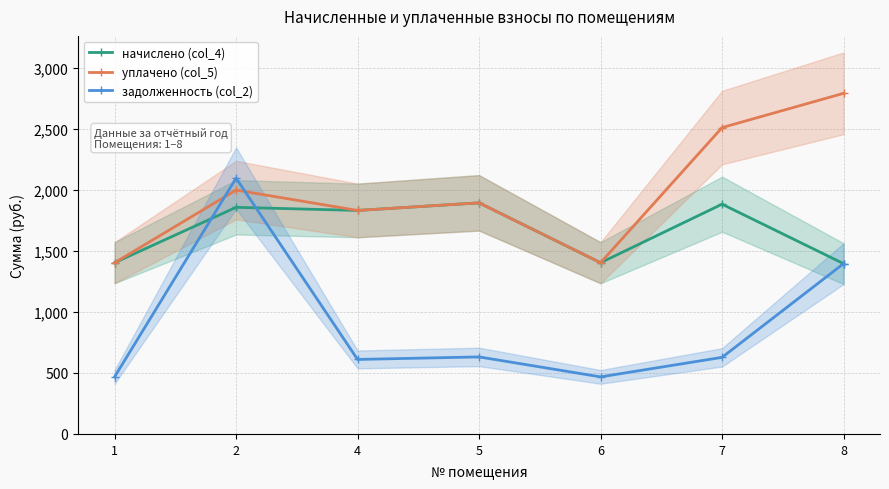

What is the difference between the maximum and minimum values in the уплачено (col_5) series?

1389.4